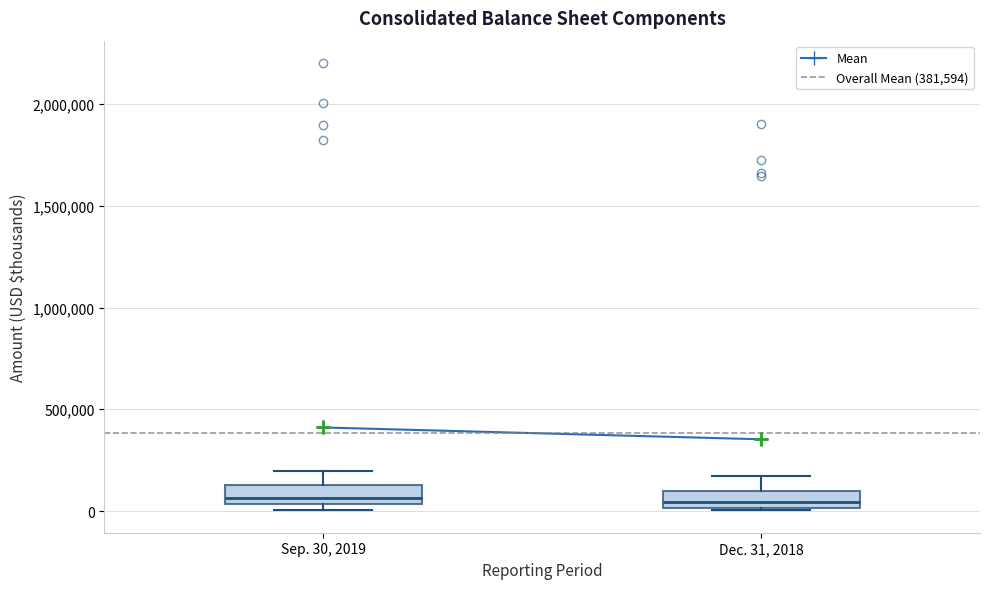

Reading left to right, read every box against the y-axis: the position of its median line, the range the box covers, and the ends of its whiskers. The values are not printed on the chart, so give them approximately, as read against the axis.

Sep. 30, 2019: median 50000 (just above the box's lower edge), box 50000 to 150000, whiskers 0 to 200000
Dec. 31, 2018: median 50000, box 0 to 100000, whiskers 0 to 150000